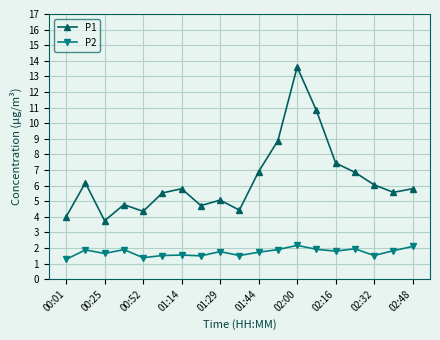

True or false: P1 has more than 2 interior local peaks.

True